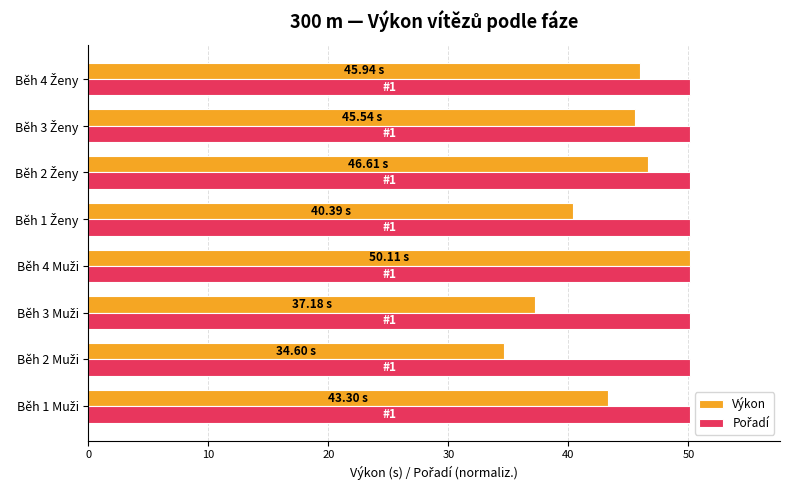

What is the greatest value displayed?

50.1